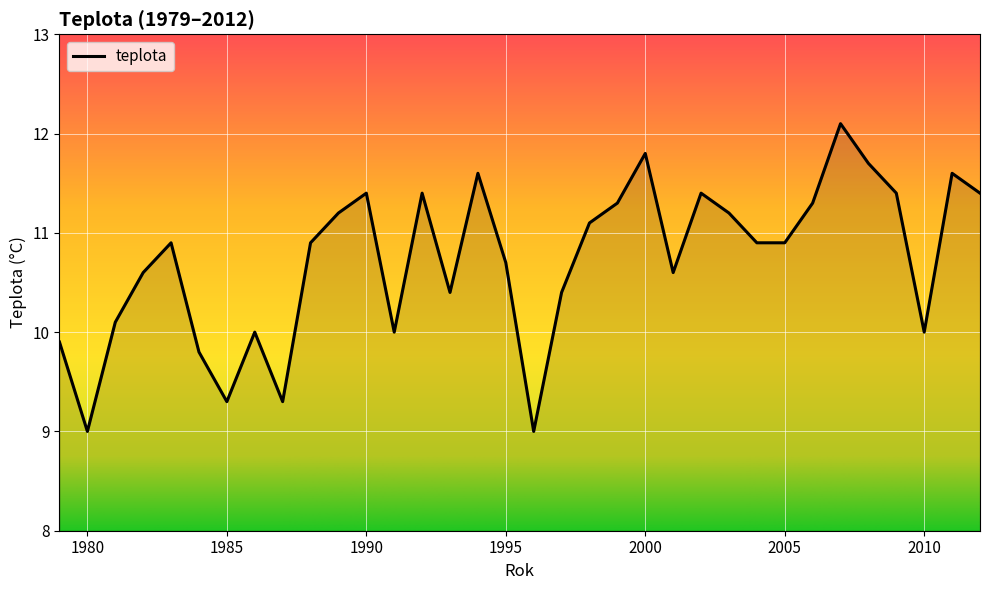

What is the smallest value displayed?

9.0